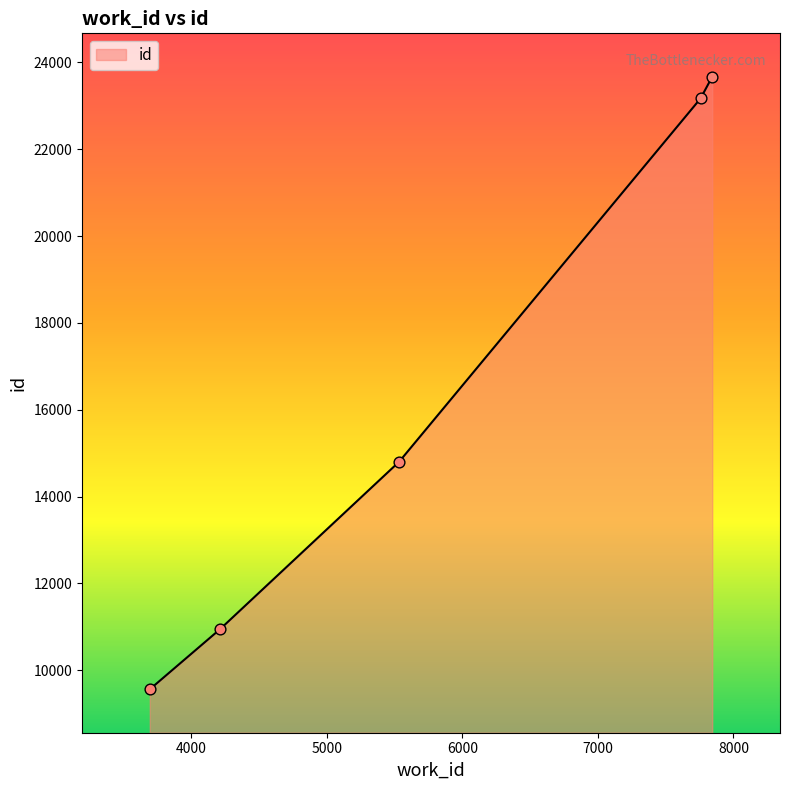

What is the greatest value displayed?

23671